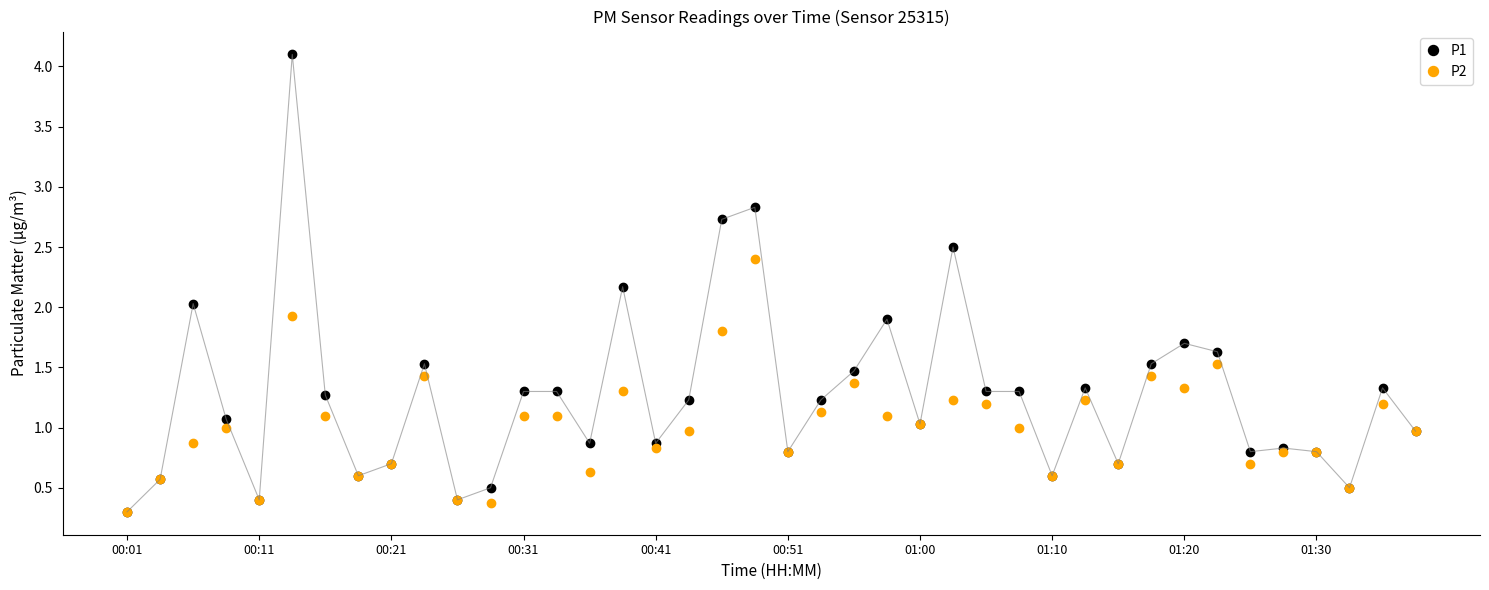

True or false: P1 has more than 1 interior local peaks.

True